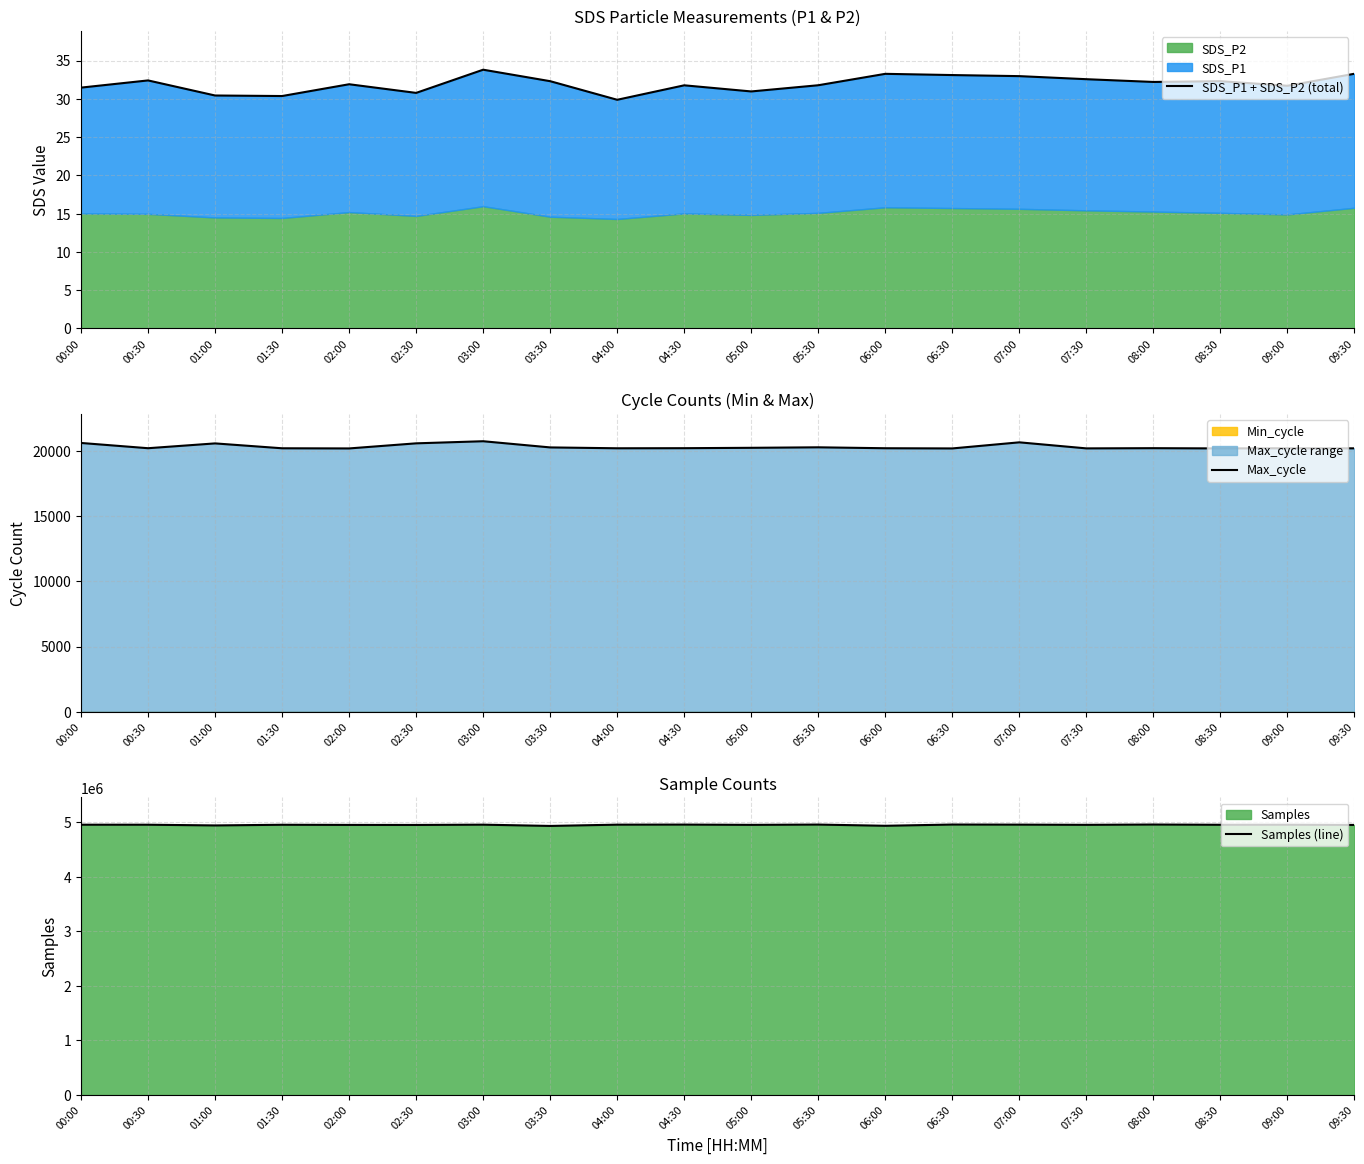

At which category is the sum across all series the highest?

08:00